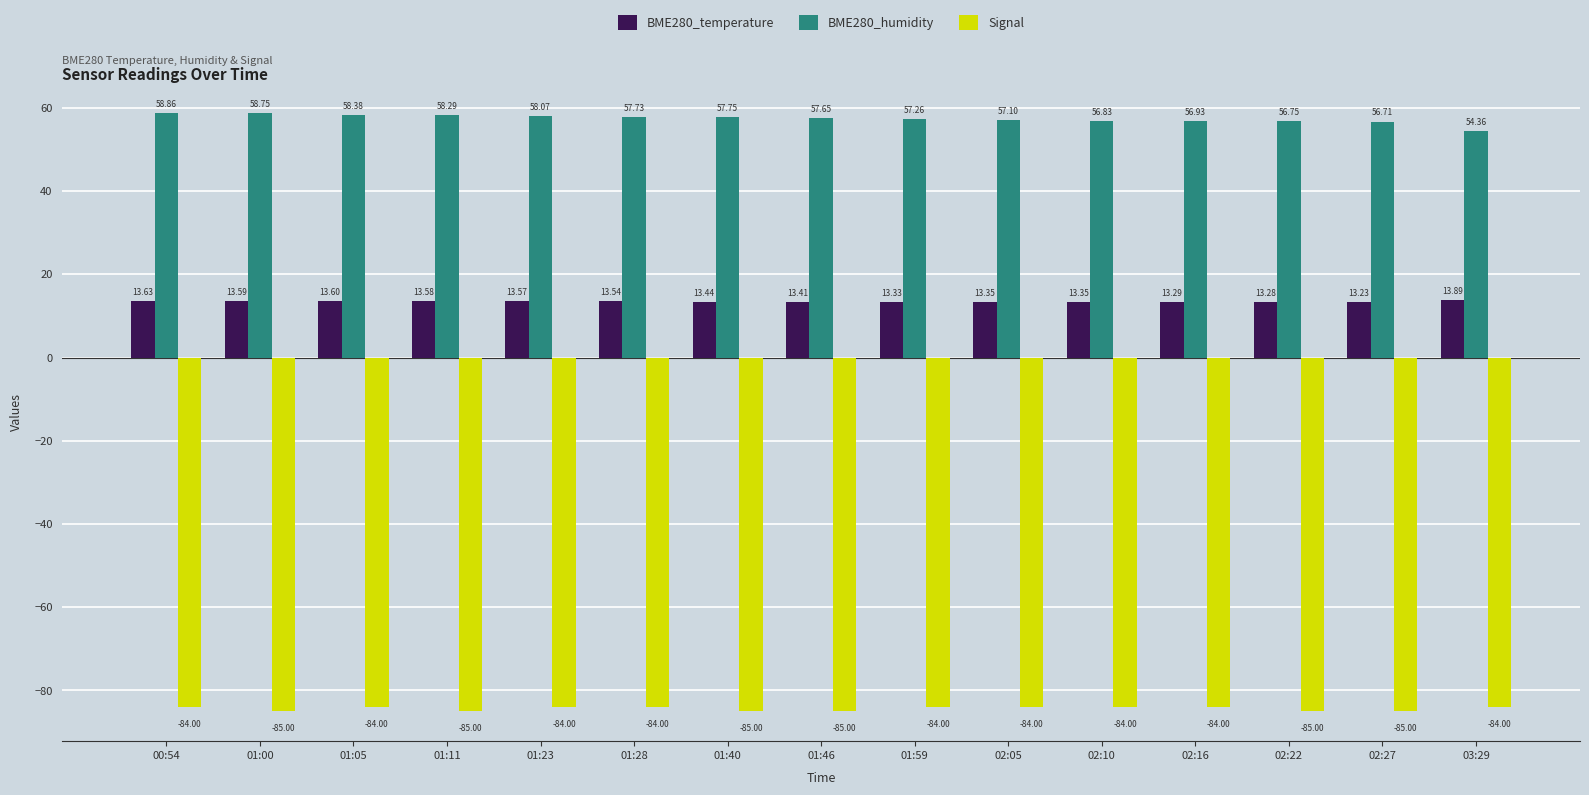

What are all the series names shown in the legend?

BME280_temperature, BME280_humidity, Signal